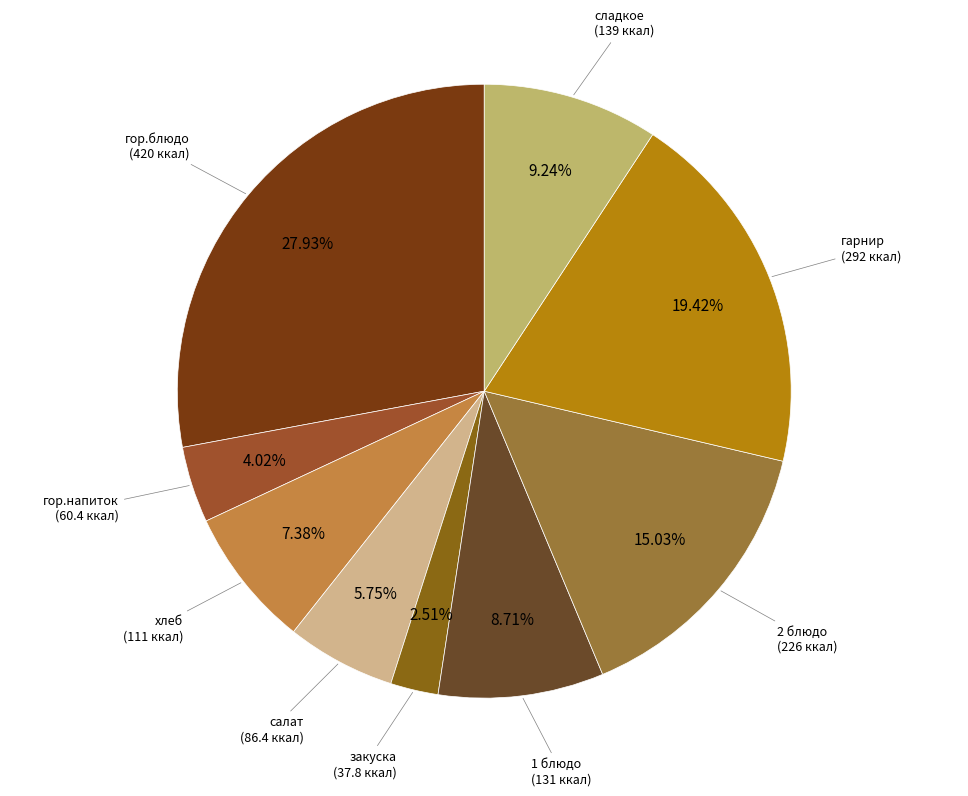

Approximately how many times larger is the value at гор.напиток compared to 2 блюдо?

0.3